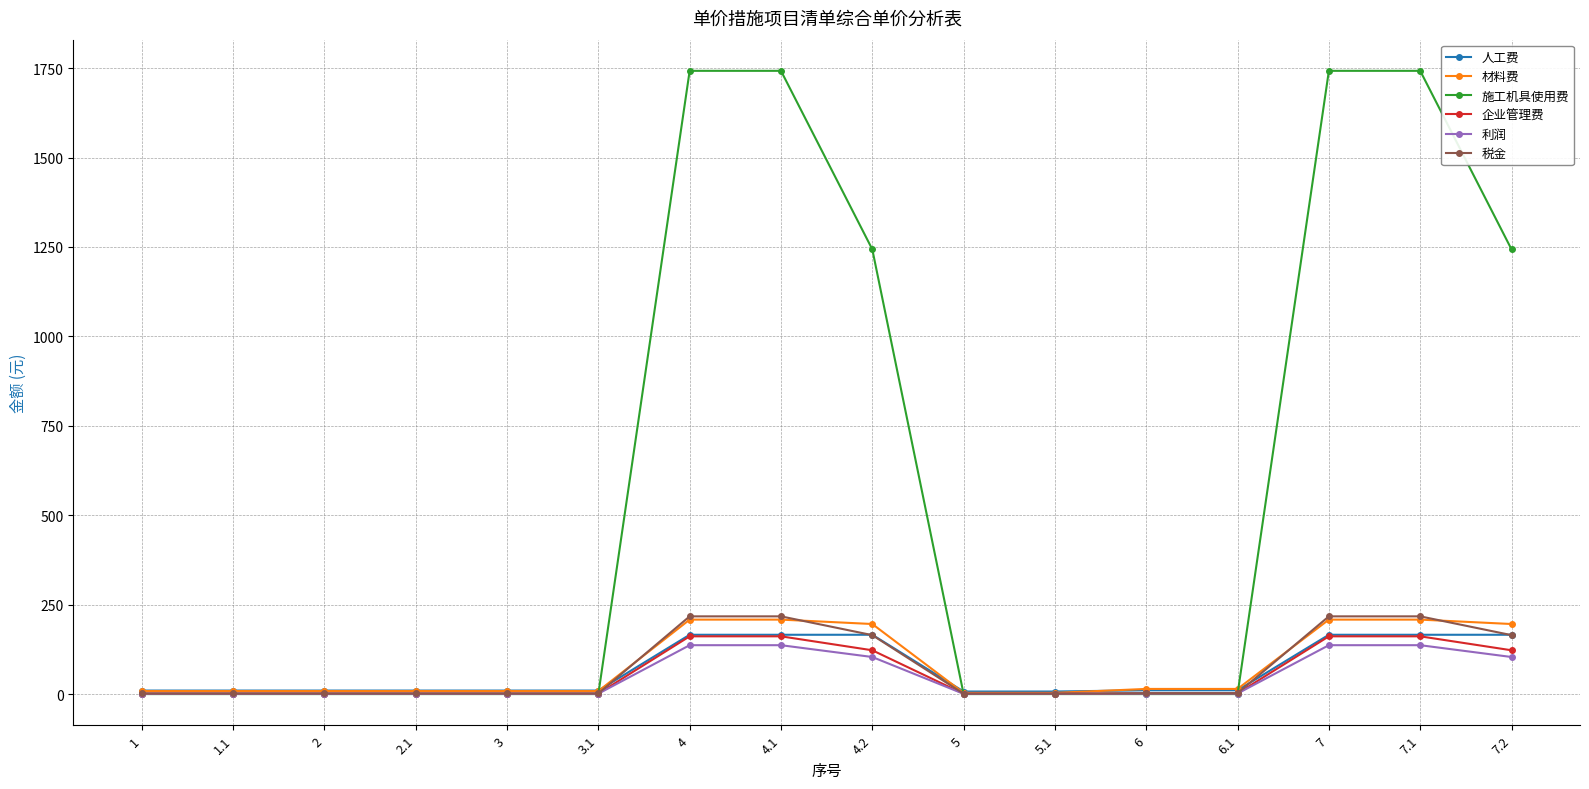

How many times do 施工机具使用费 and 税金 cross each other?

3